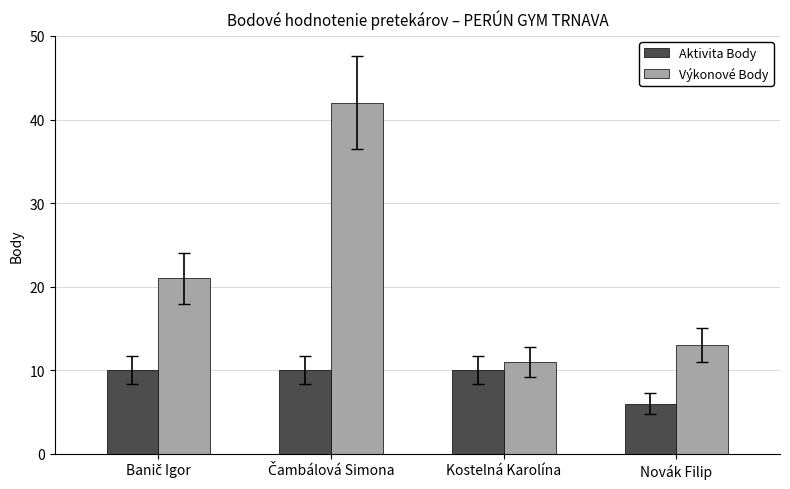

Reading left to right, list all the values displayed in this chart.

Aktivita Body: 10	10	10	6
Výkonové Body: 21	42	11	13